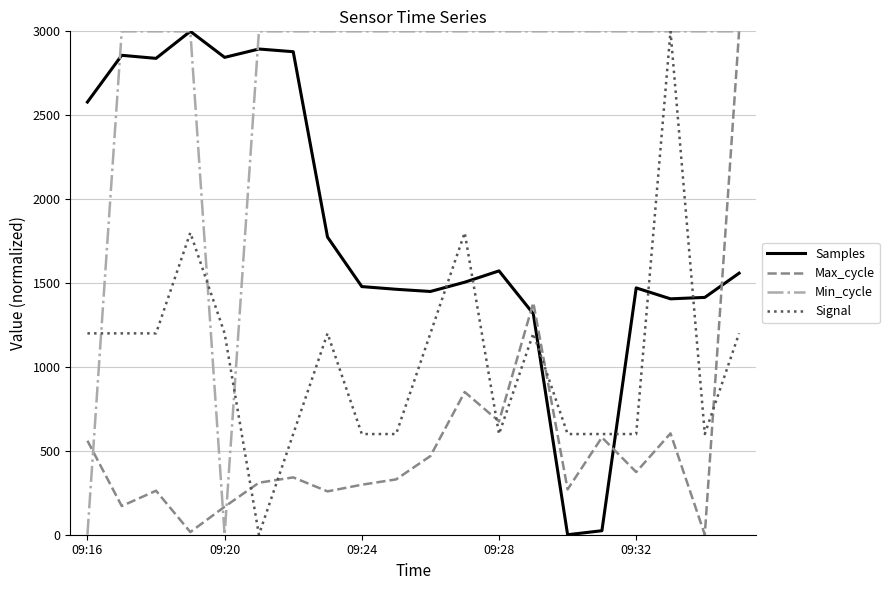

True or false: Samples and Max_cycle intersect in this chart.

True